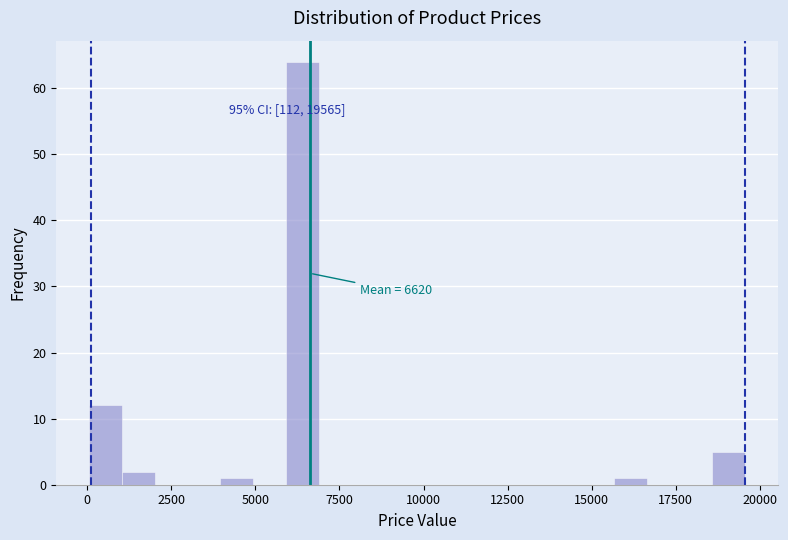

Around what value on the x-axis is the tallest bar? Give the approximate position of its centre, as read against the axis.

6500